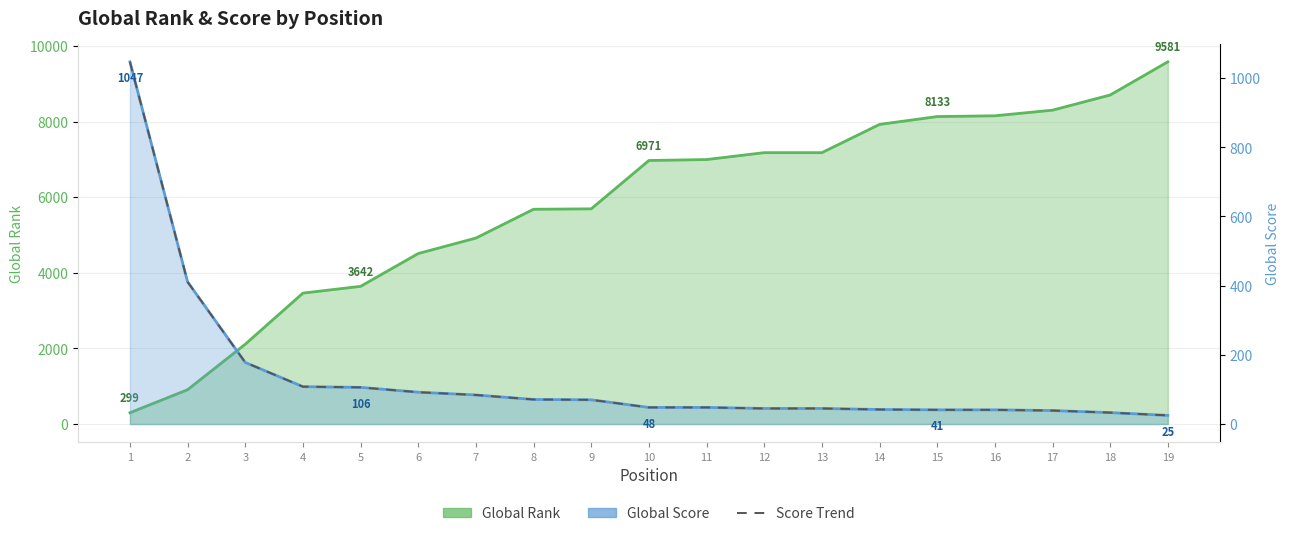

At how many categories does at least one series exceed 6280?

10